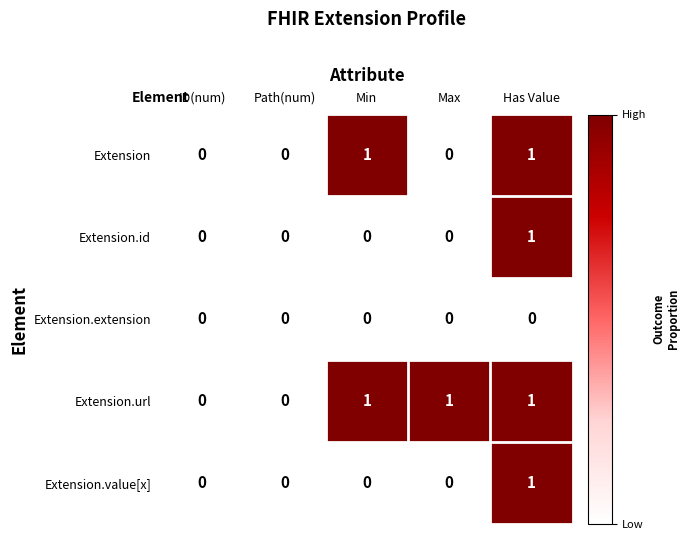

Reading left to right, transcribe all the data shown in this chart.

Extension: ID(num)=0	Path(num)=0	Min=1	Max=0	Has Value=1
Extension.id: ID(num)=0	Path(num)=0	Min=0	Max=0	Has Value=1
Extension.extension: ID(num)=0	Path(num)=0	Min=0	Max=0	Has Value=0
Extension.url: ID(num)=0	Path(num)=0	Min=1	Max=1	Has Value=1
Extension.value[x]: ID(num)=0	Path(num)=0	Min=0	Max=0	Has Value=1